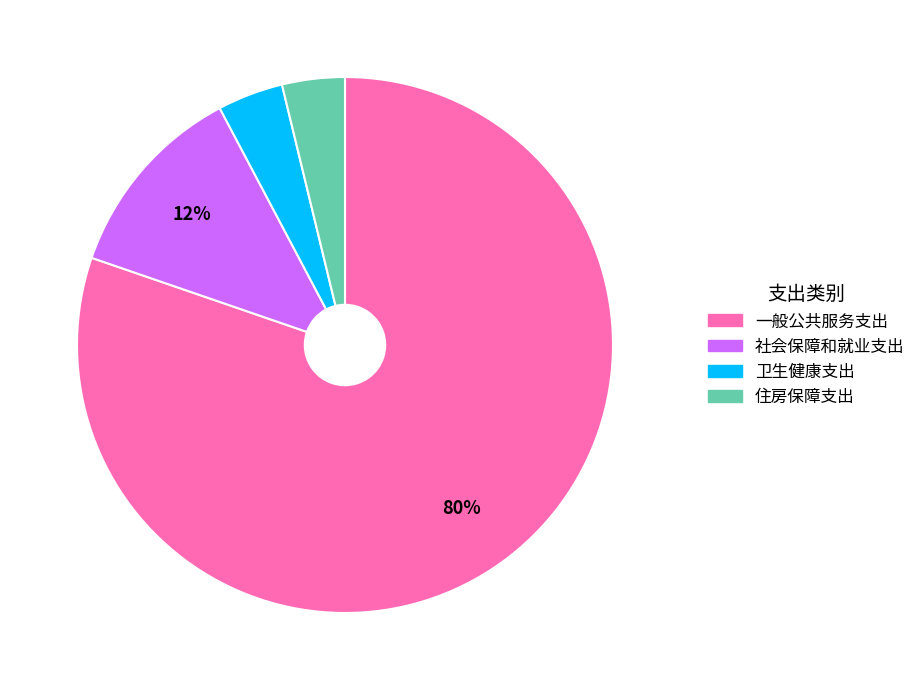

Do 社会保障和就业支出 and 住房保障支出 together represent more than half of the pie?

No